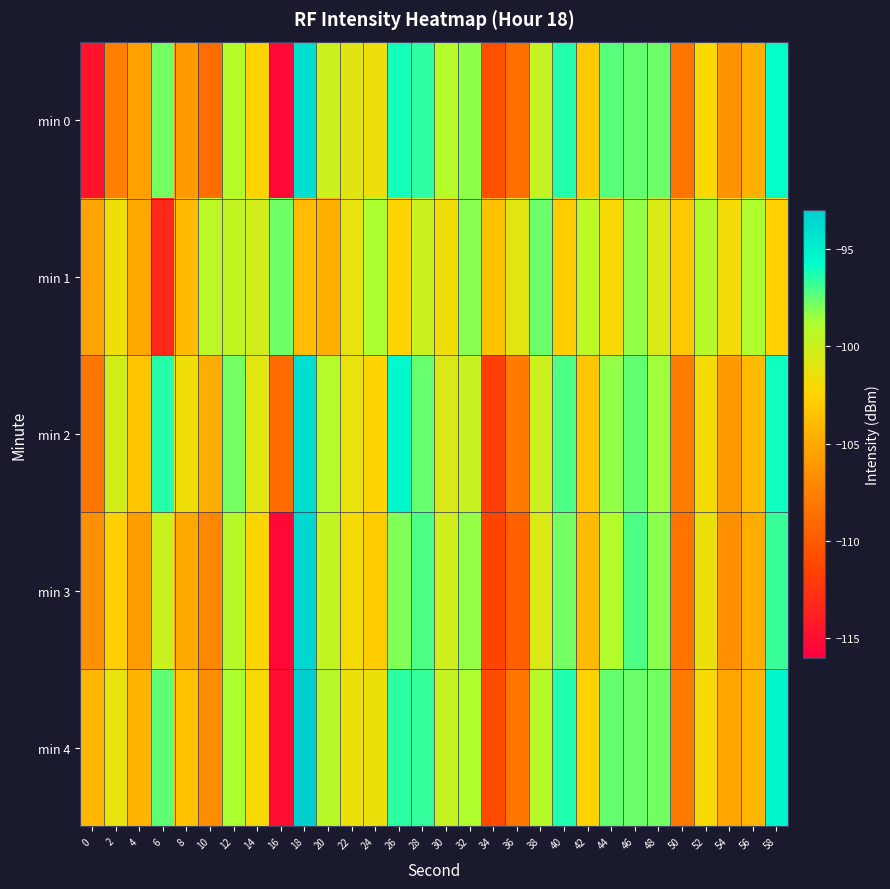

Rank the series by their maximum value, from lowest to highest.

min 1, min 2, min 0, min 3, min 4